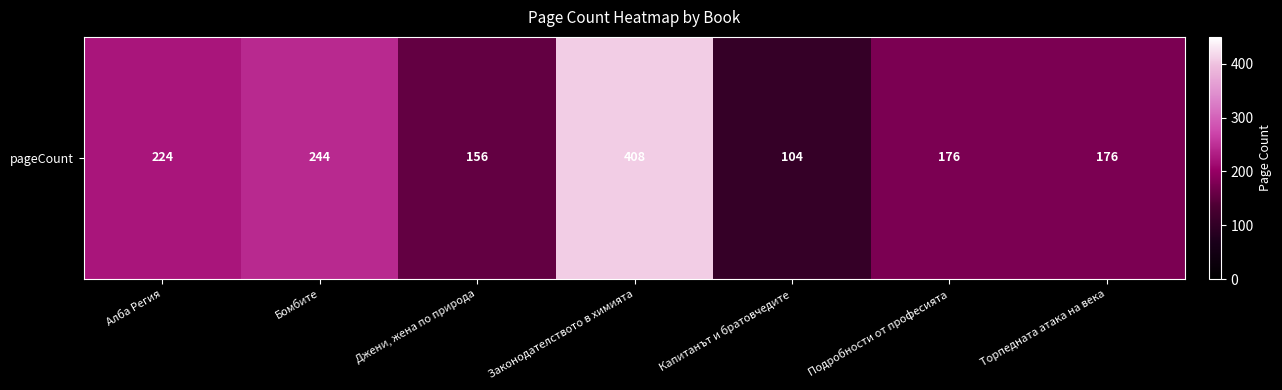

The value at Бомбите is 420. True or false?

False